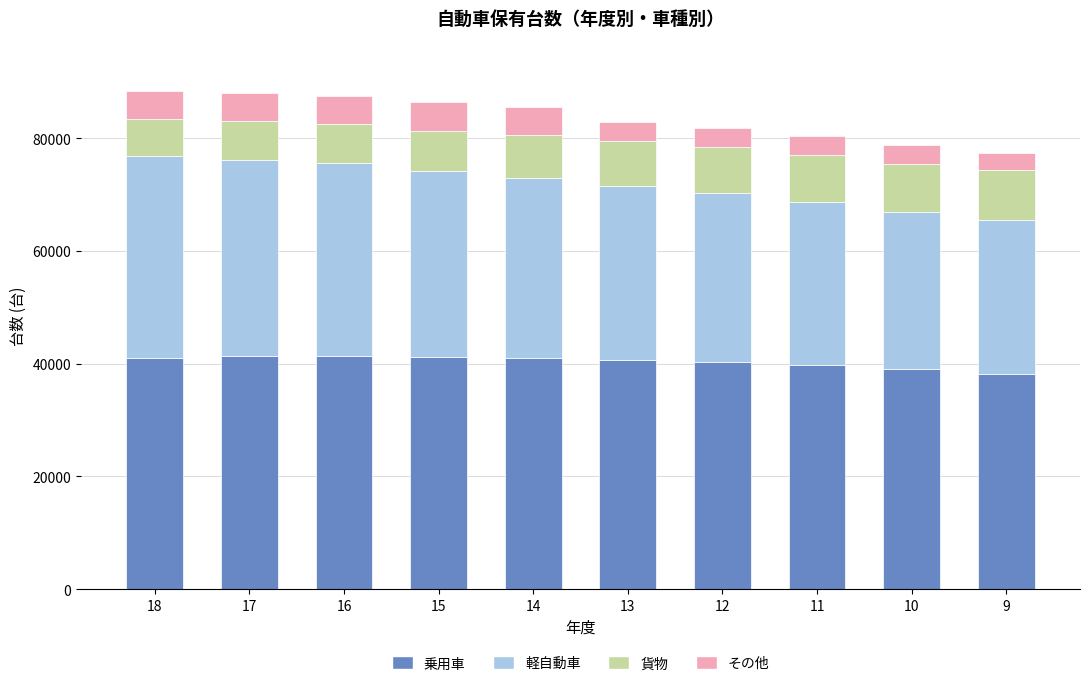

What is the highest value of the 乗用車 series?

41448